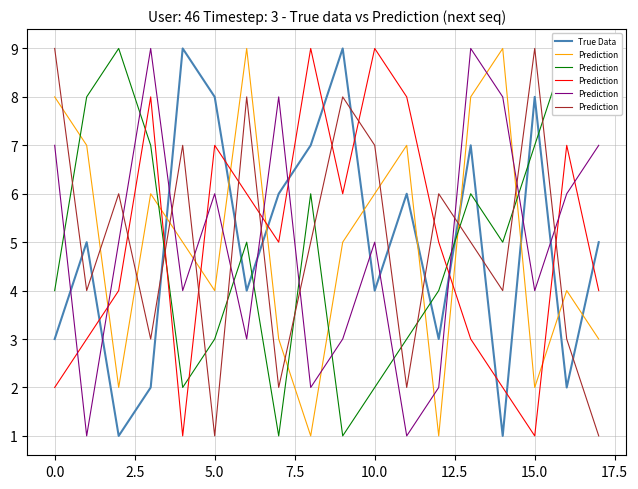

True or false: True Data has a value of 8 at 15.0.

True